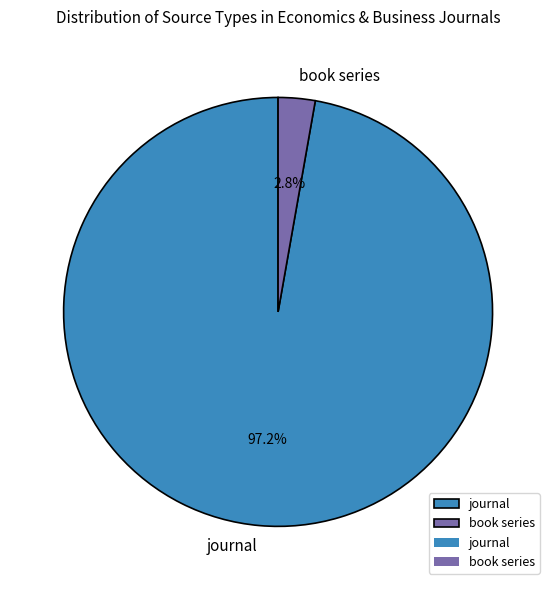

Combined, what portion of the pie is journal and book series?

100.0%